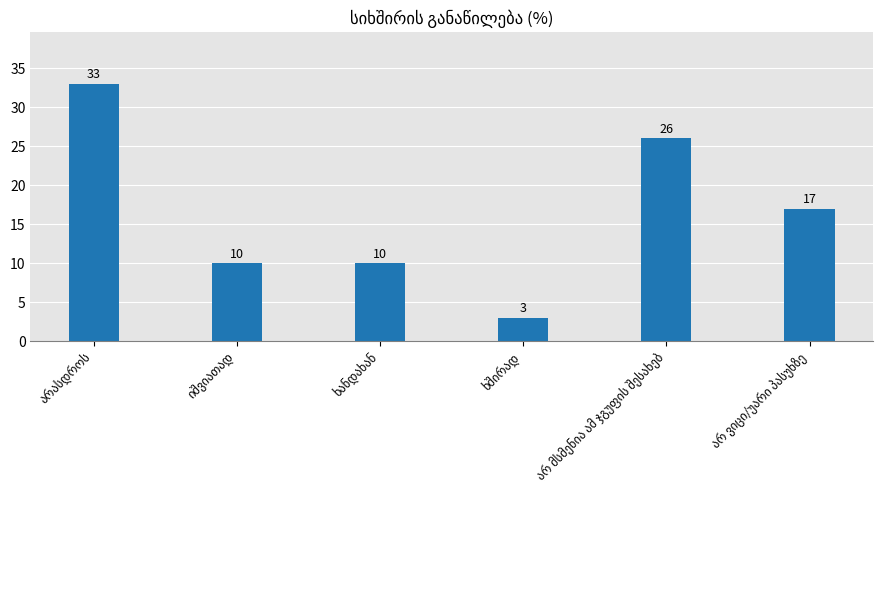

What is the sum of all values?

99